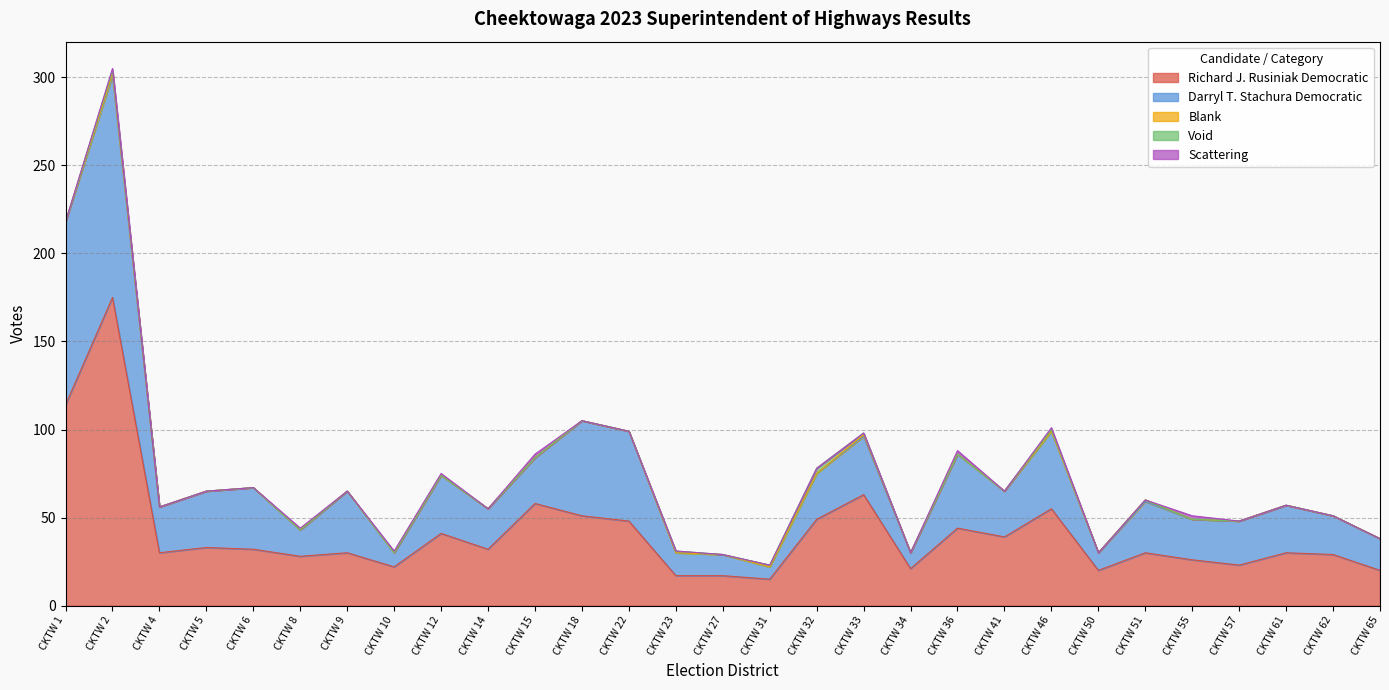

True or false: Void has a value of -1 at CKTW 1.

False